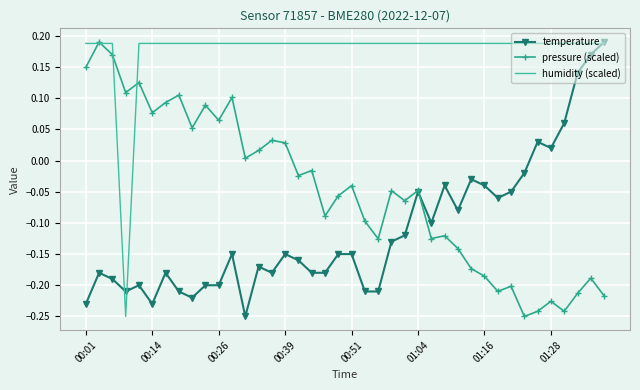

List the series in order of their overall mean, lowest first.

temperature, pressure (scaled), humidity (scaled)